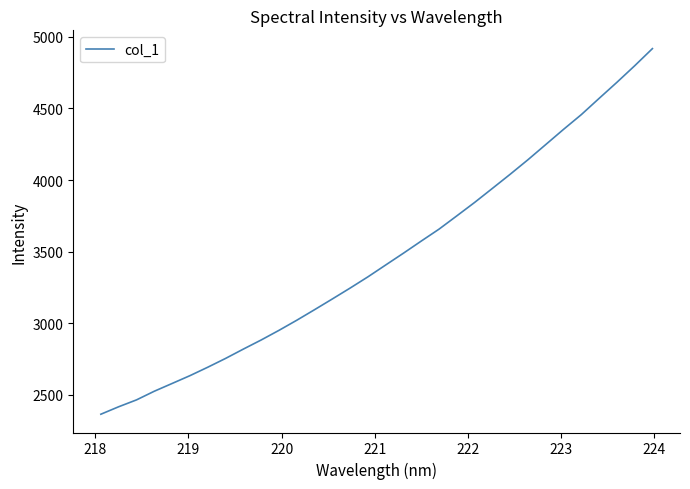

How many distinct data groups are displayed?

1